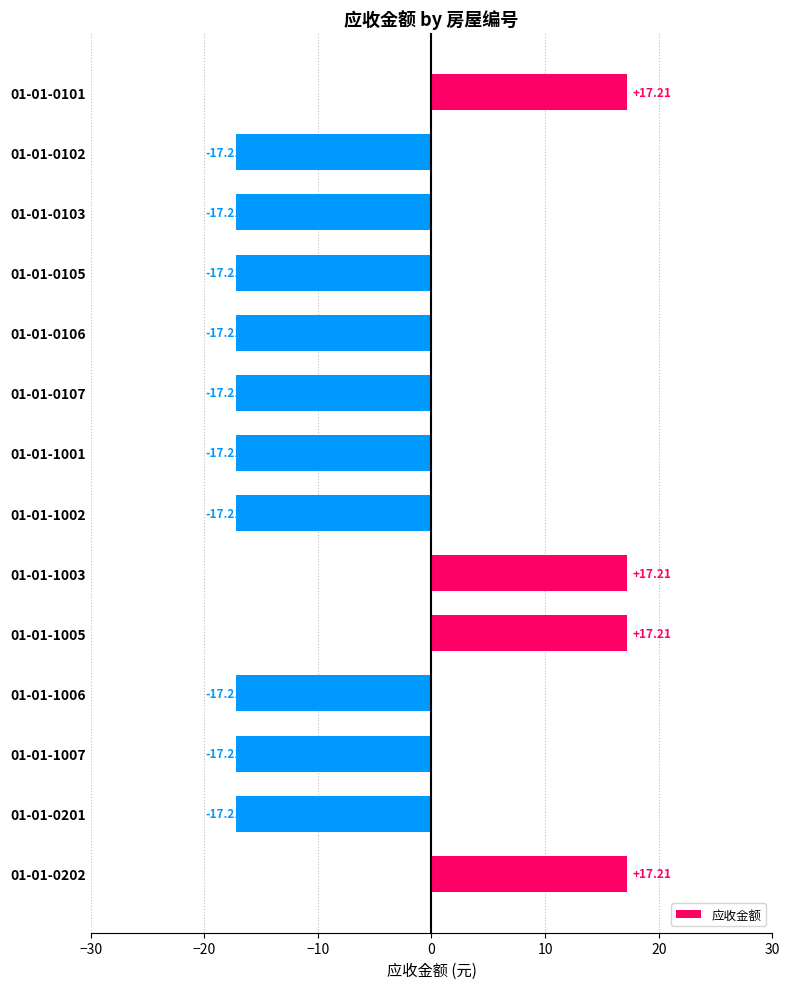

What is the ratio of the value at 01-01-1005 to the value at 01-01-0101?

1.0